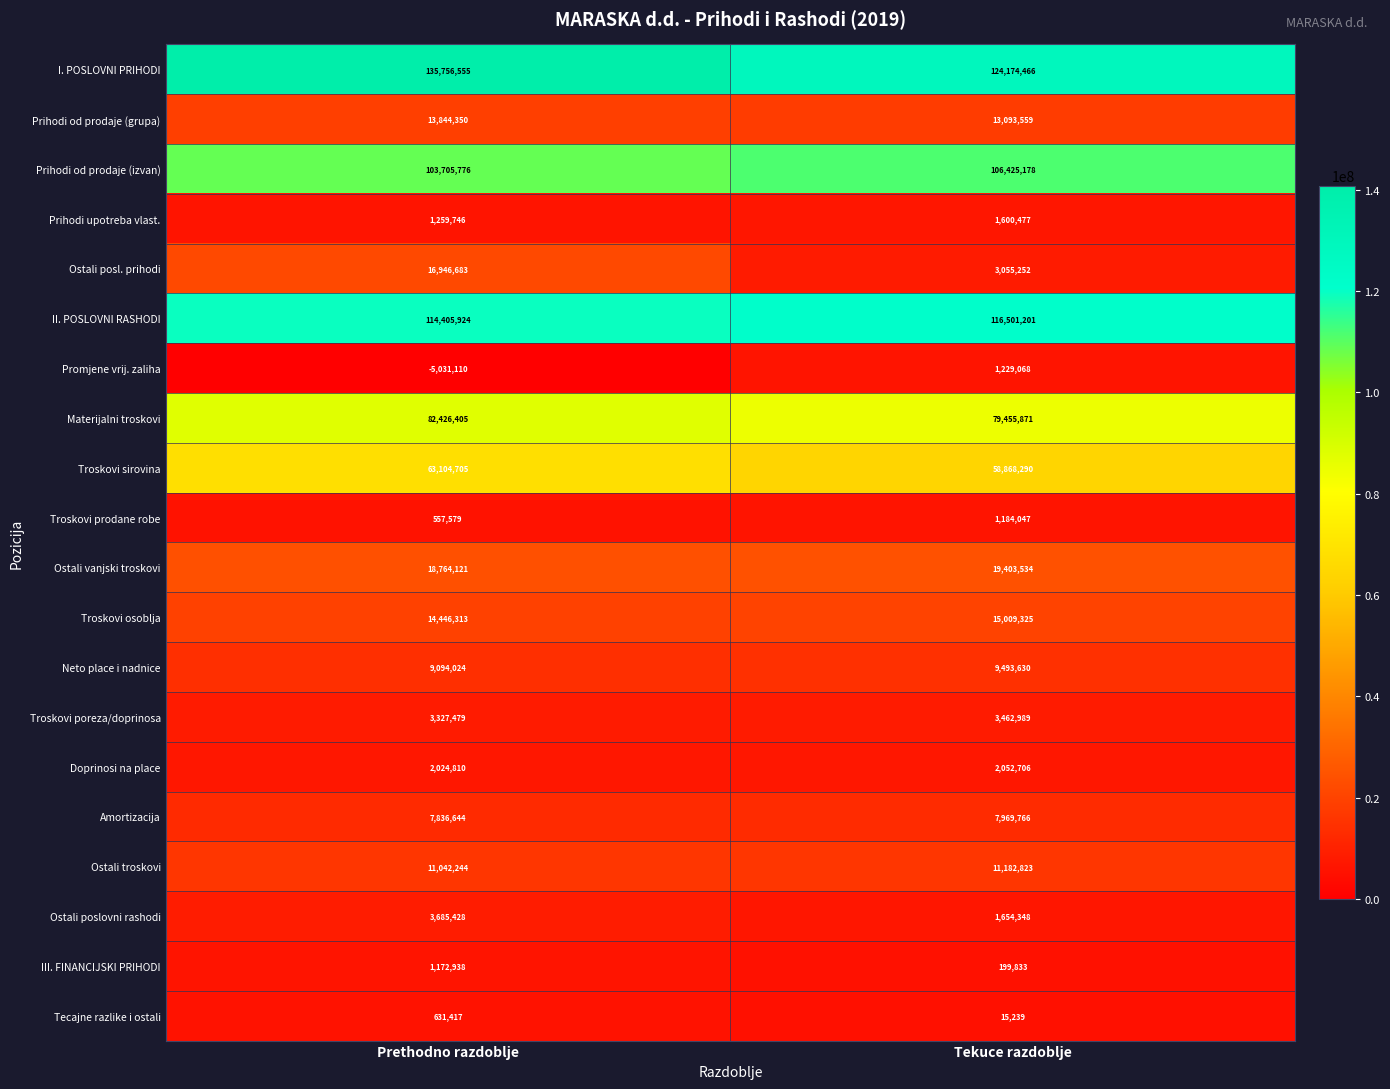

Is it true that I. POSLOVNI PRIHODI equals 70260579 at Prethodno razdoblje?

False